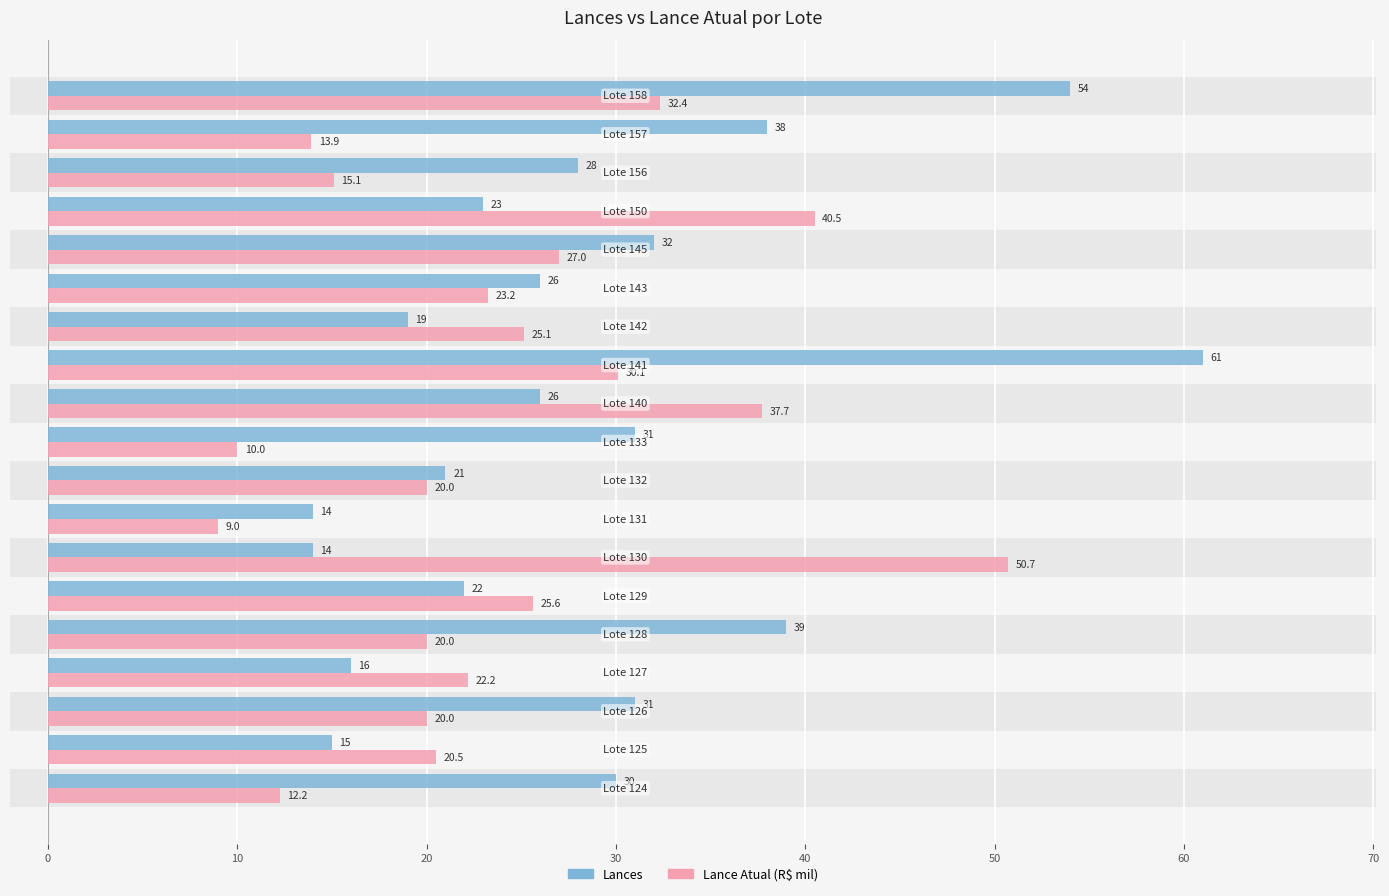

Rank the series by their average value, from lowest to highest.

Lance Atual (R$ mil), Lances